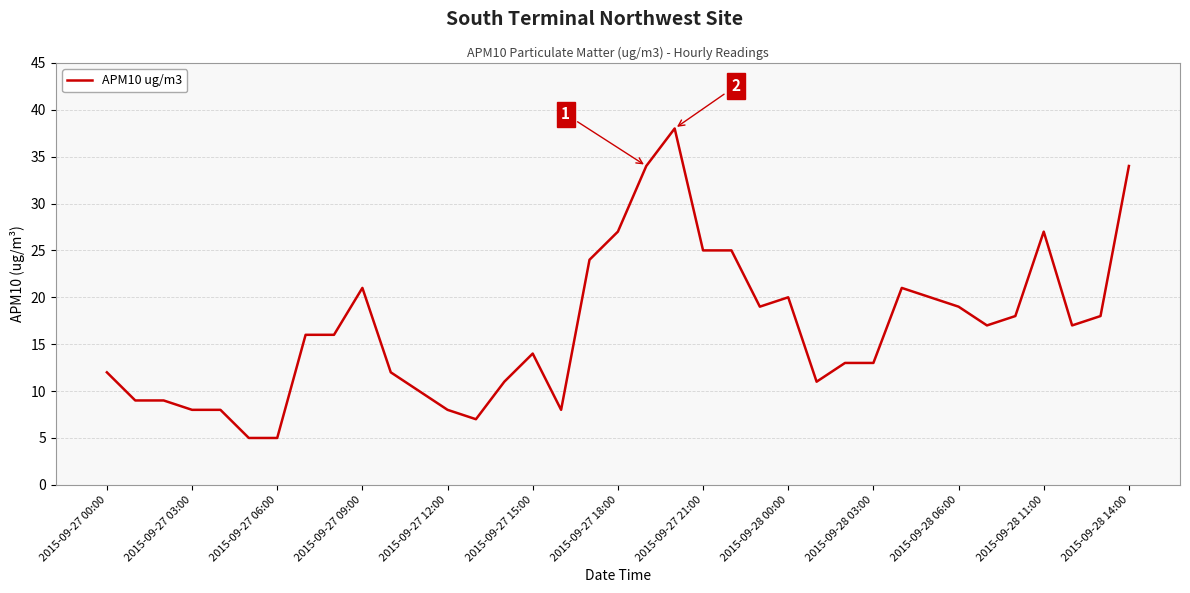

What is the smallest value displayed?

5